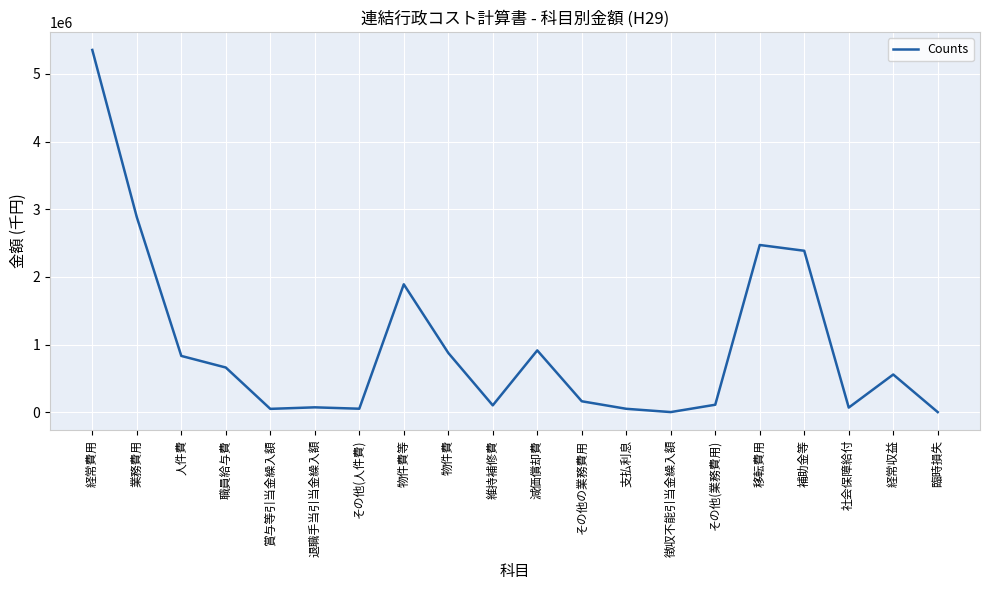

True or false: there are more than 1 points higher than both neighbors.

True